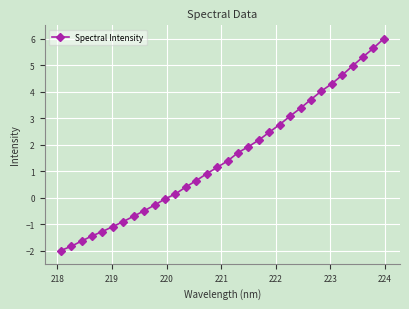

What is the maximum value shown in the chart?

6.0